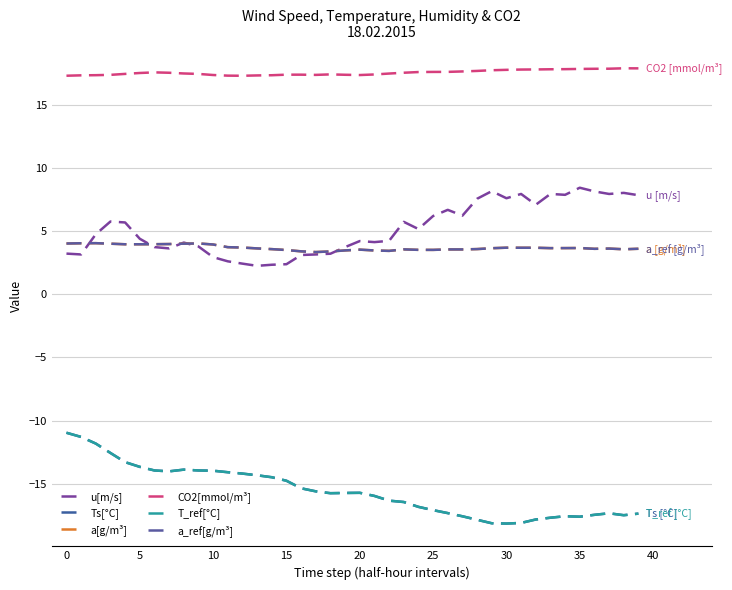

Does the chart have visible grid lines?

Yes